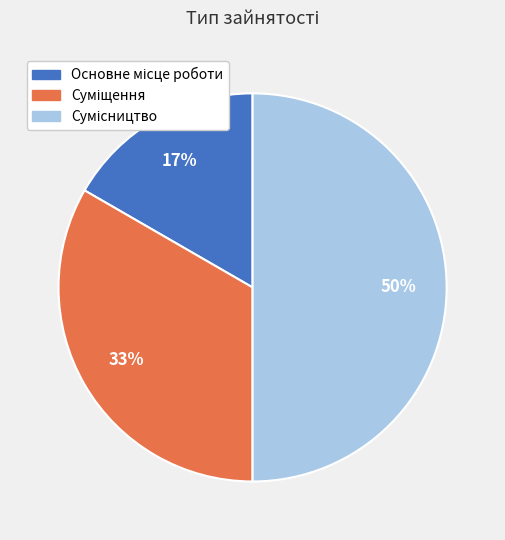

To the nearest percent, what is the difference between the largest and smallest slice percentages?

33%